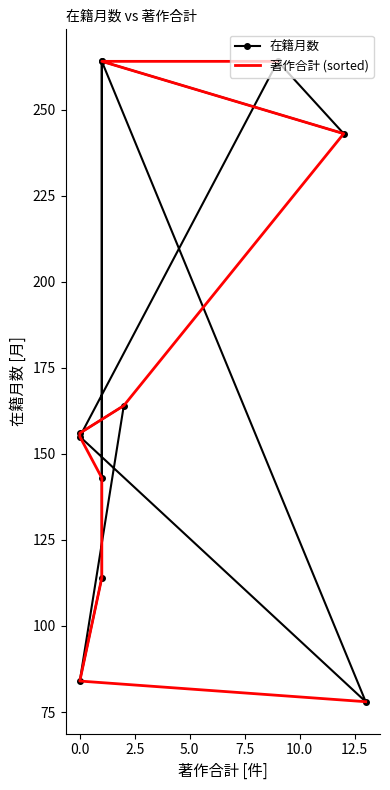

Is the value of 在籍月数 at 12.5 greater than the value of 著作合計 (sorted) at 0.0?

Yes